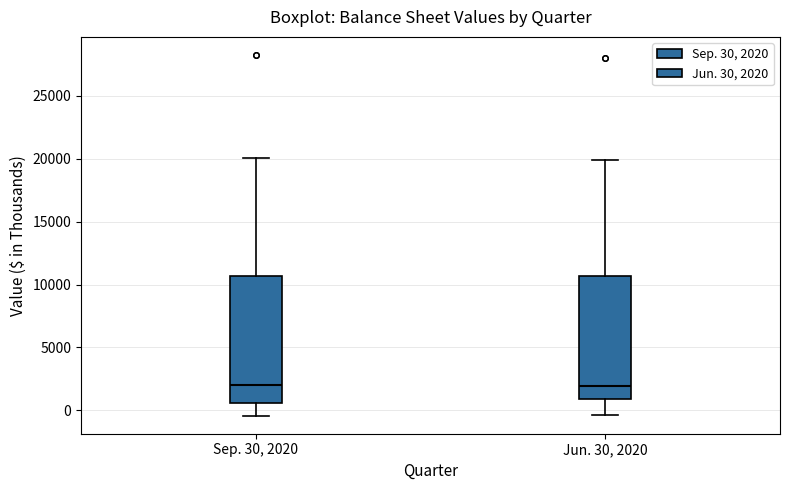

Reading left to right, read every box against the y-axis: the position of its median line, the range the box covers, and the ends of its whiskers. The values are not printed on the chart, so give them approximately, as read against the axis.

Sep. 30, 2020: median 2000, box 500 to 10500, whiskers -500 to 20000
Jun. 30, 2020: median 2000, box 1000 to 10500, whiskers -500 to 20000